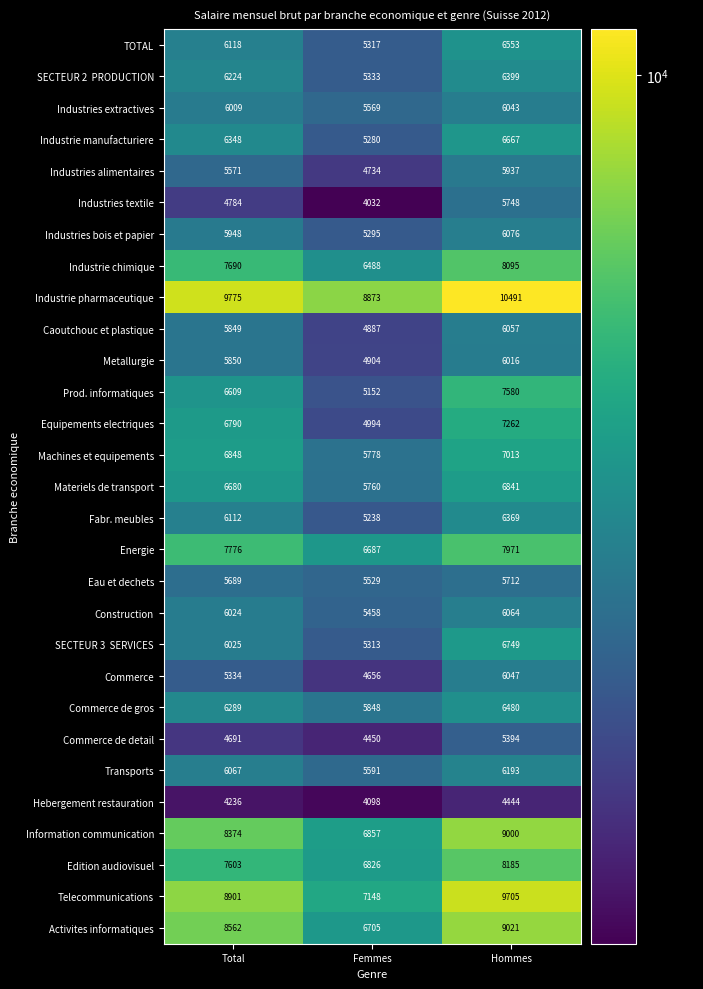

List the labels in order of Industrie pharmaceutique value, largest first.

Hommes, Total, Femmes